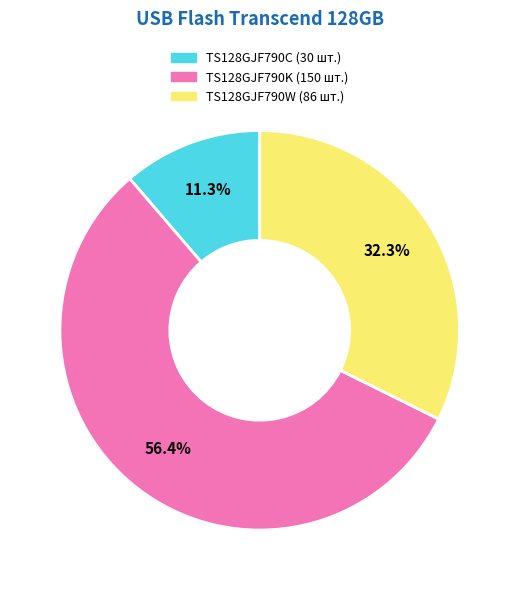

Combined, what portion of the pie is TS128GJF790K and TS128GJF790W?

88.7%